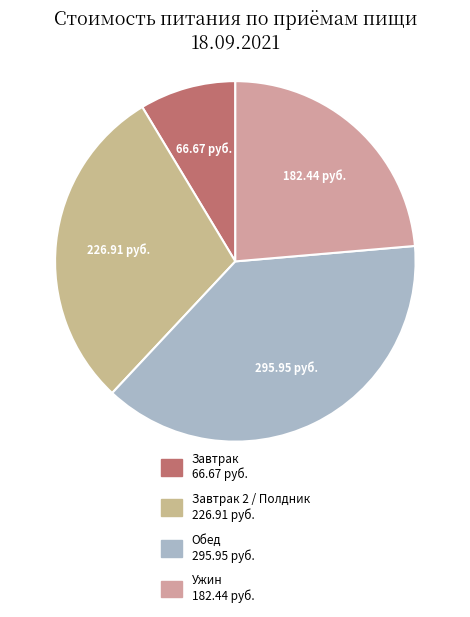

Count the number of slices in the pie.

4